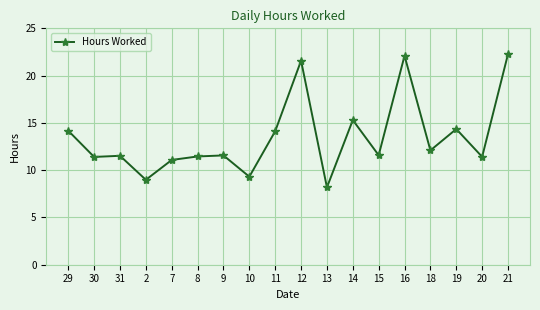

Does the chart display data point markers on the line(s)?

Yes